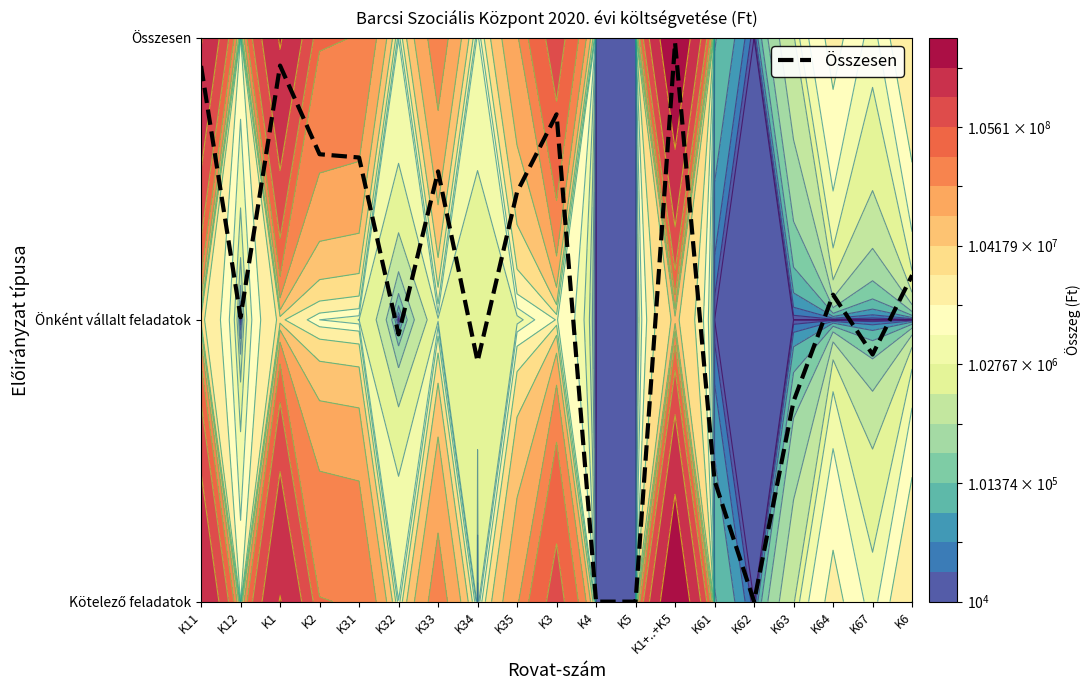

Where is the first local minimum?

K12